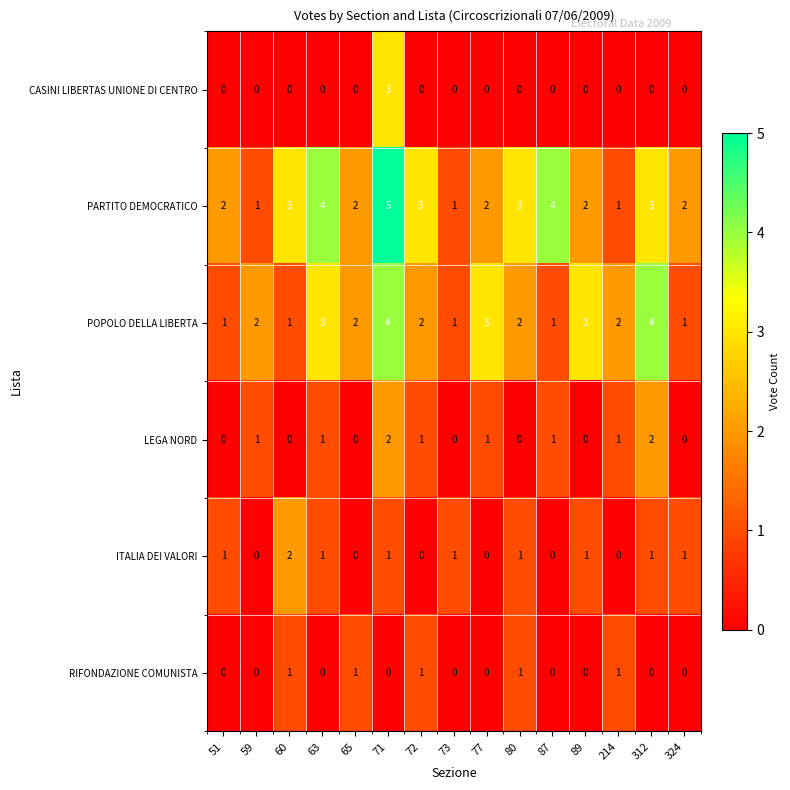

What is the total value across all series at 214?

5